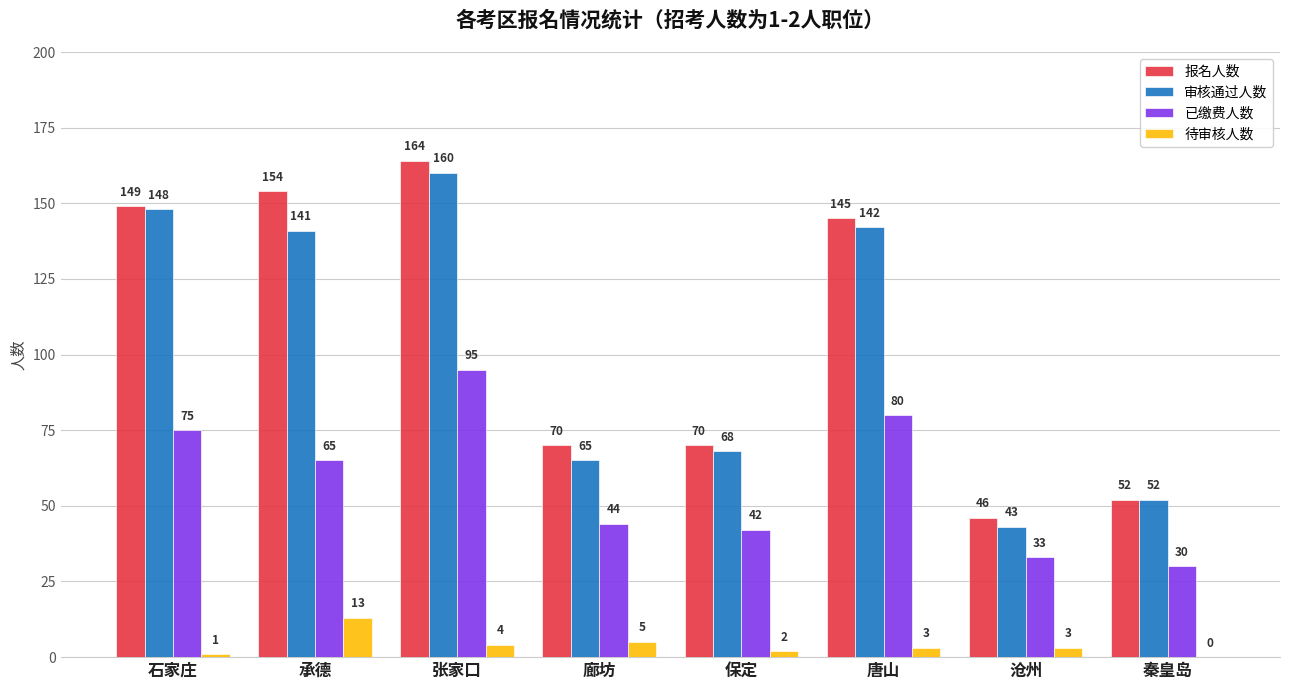

The value of 审核通过人数 at 沧州 is 43. True or false?

True